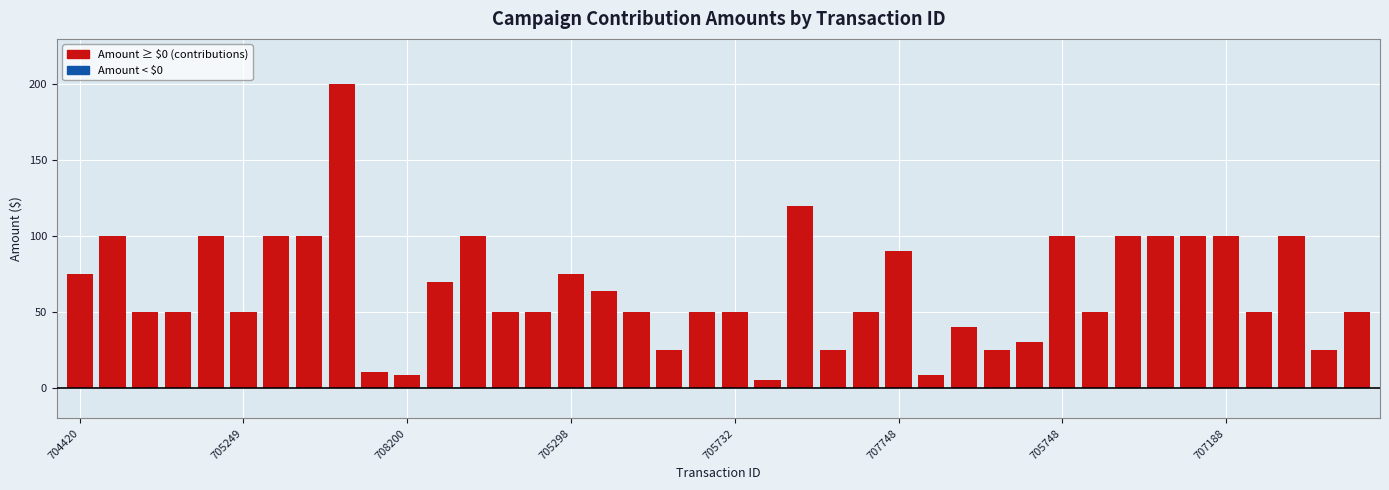

What is the average value?

64.9